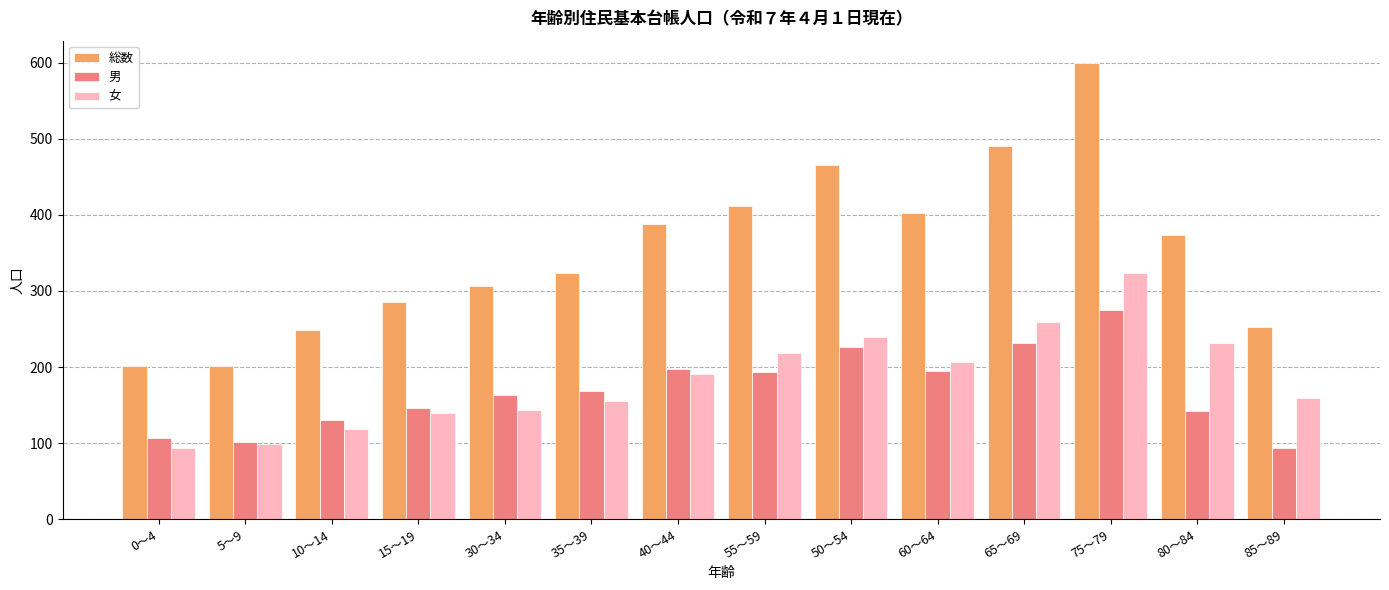

At which label is 総数 closest to 400?

60～64